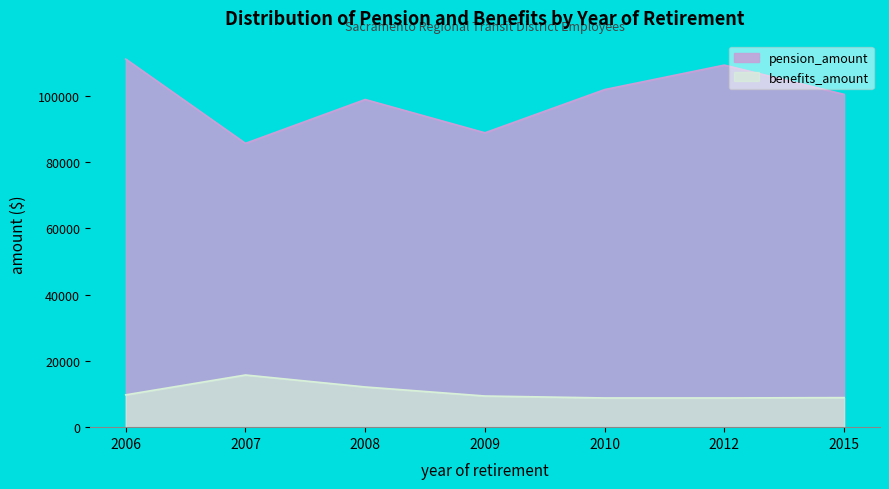

What is the sum of all benefits_amount values?

73537.4